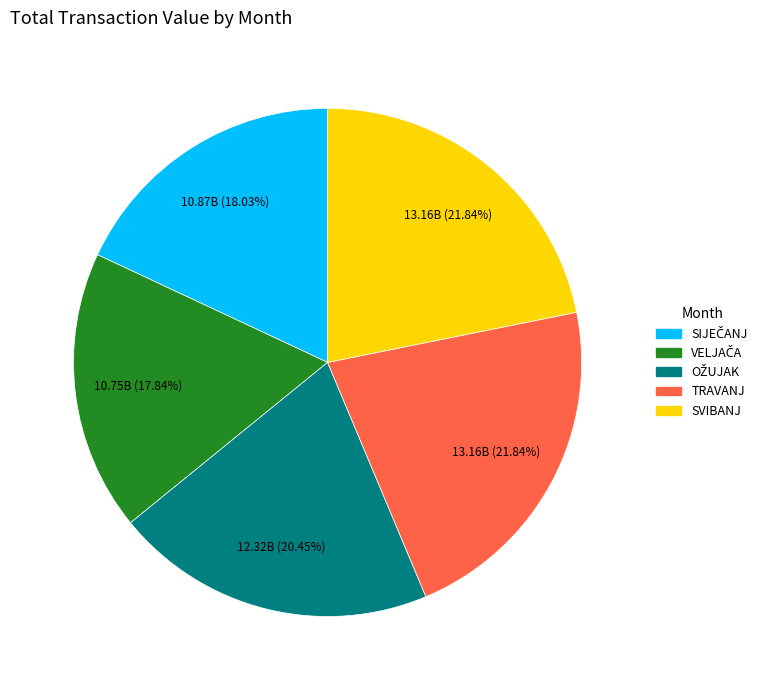

Is there a majority slice in this chart?

No